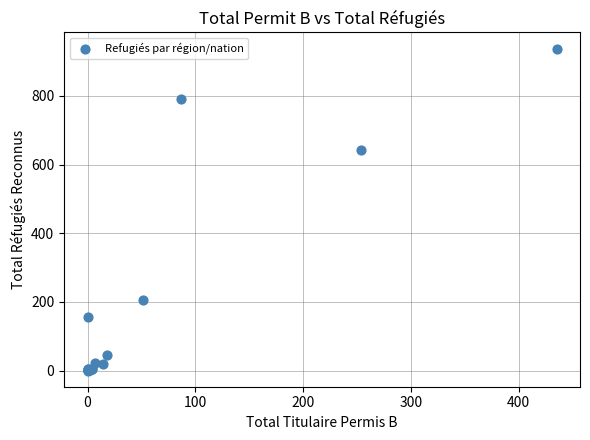

What Y value in the scatter plot is closest to 469?

643